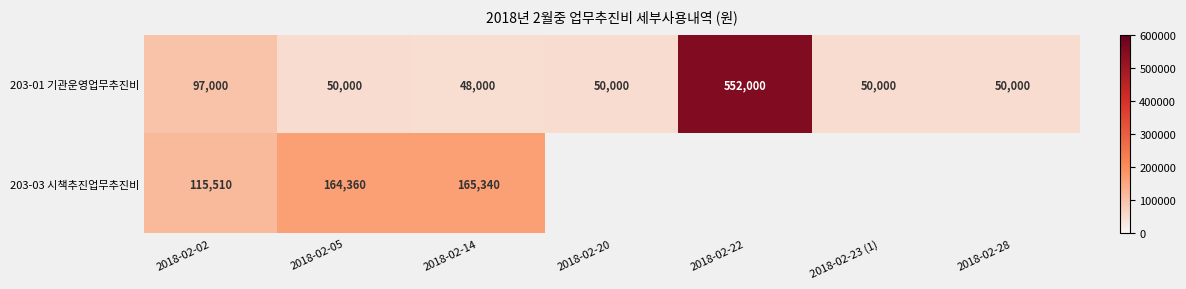

Which series changed the most between 2018-02-02 and 2018-02-14?

203-03 시책추진업무추진비